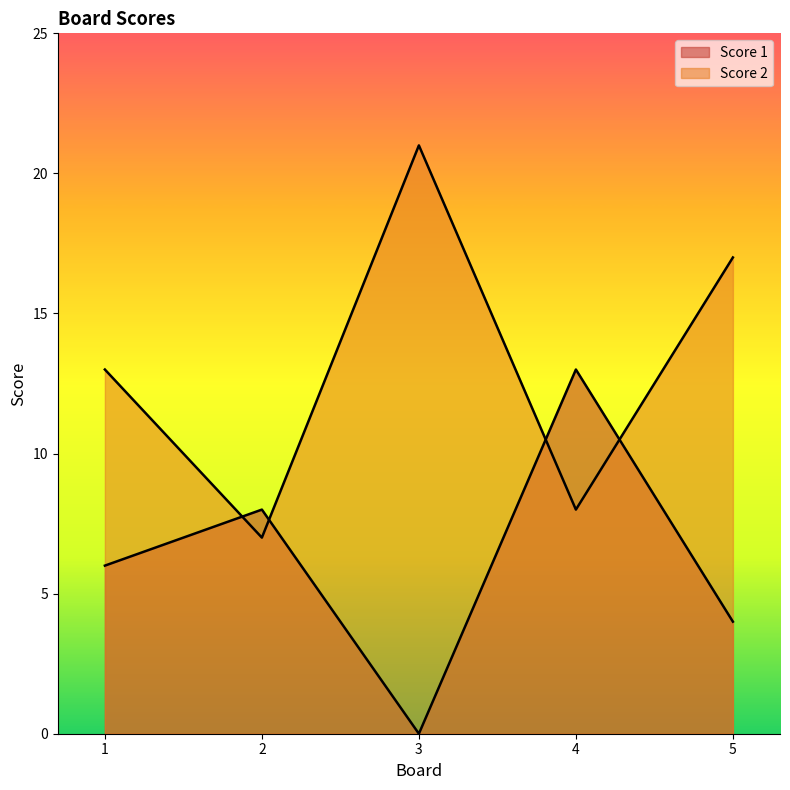

What is the value of the Score 2 point at the 1st from the left?

13